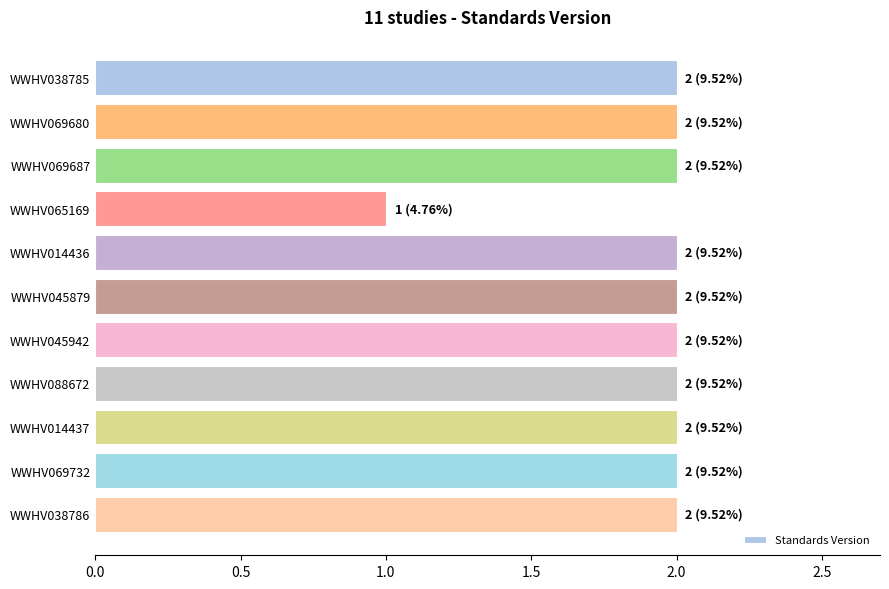

Reading top to bottom, transcribe all the data shown in this chart.

2	2	2	1	2	2	2	2	2	2	2